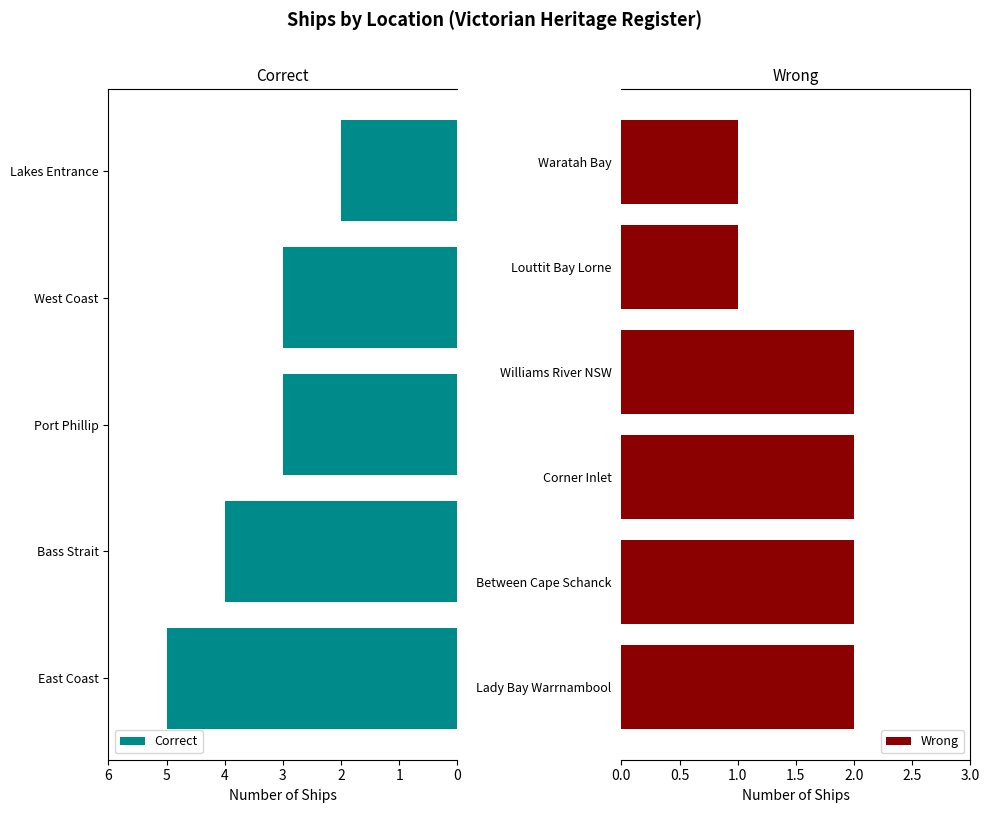

Which label corresponds to the smallest value in the chart?

Louttit Bay Lorne